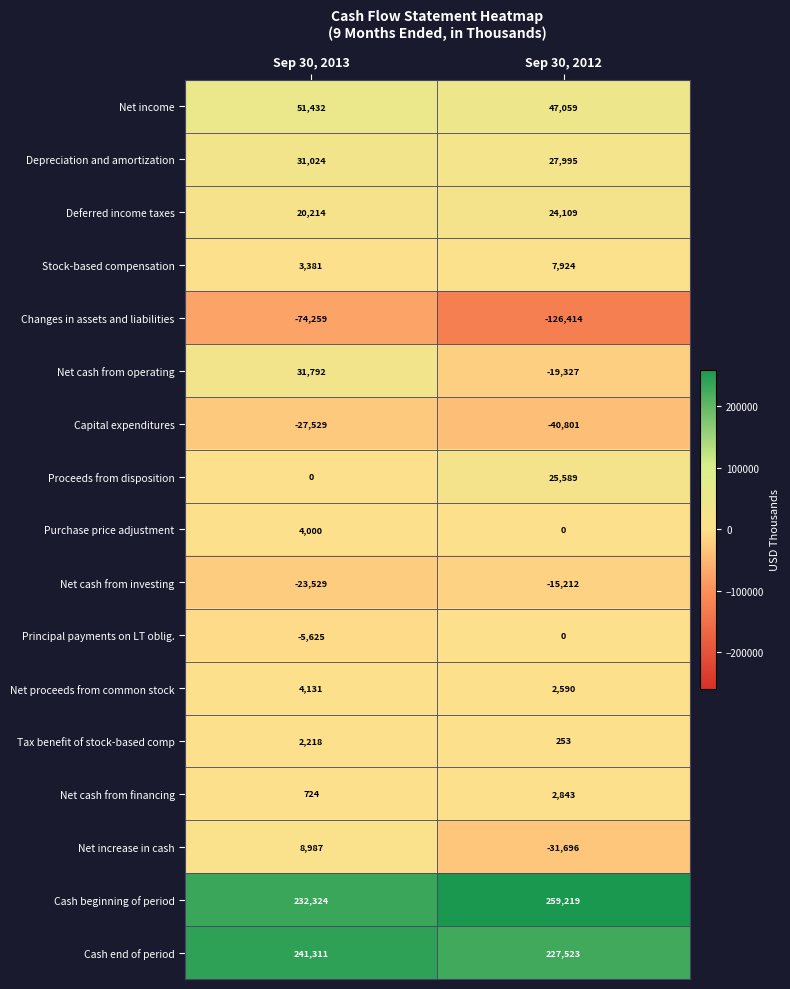

Read the Net increase in cash value at Sep 30, 2012, to the nearest 50.

-31700